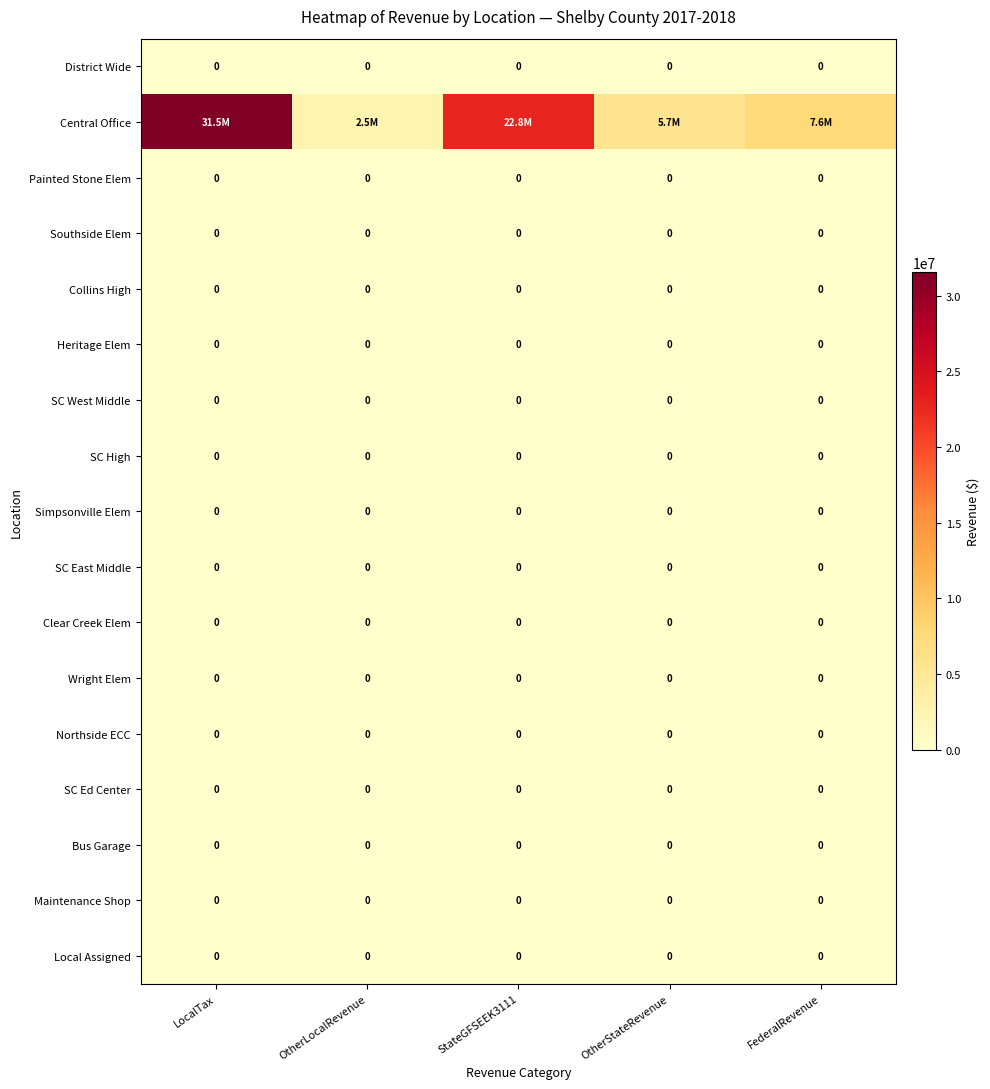

List the series in order of their peak value, lowest first.

District Wide, Painted Stone Elem, Southside Elem, Collins High, Heritage Elem, SC West Middle, SC High, Simpsonville Elem, SC East Middle, Clear Creek Elem, Wright Elem, Northside ECC, SC Ed Center, Bus Garage, Maintenance Shop, Local Assigned, Central Office